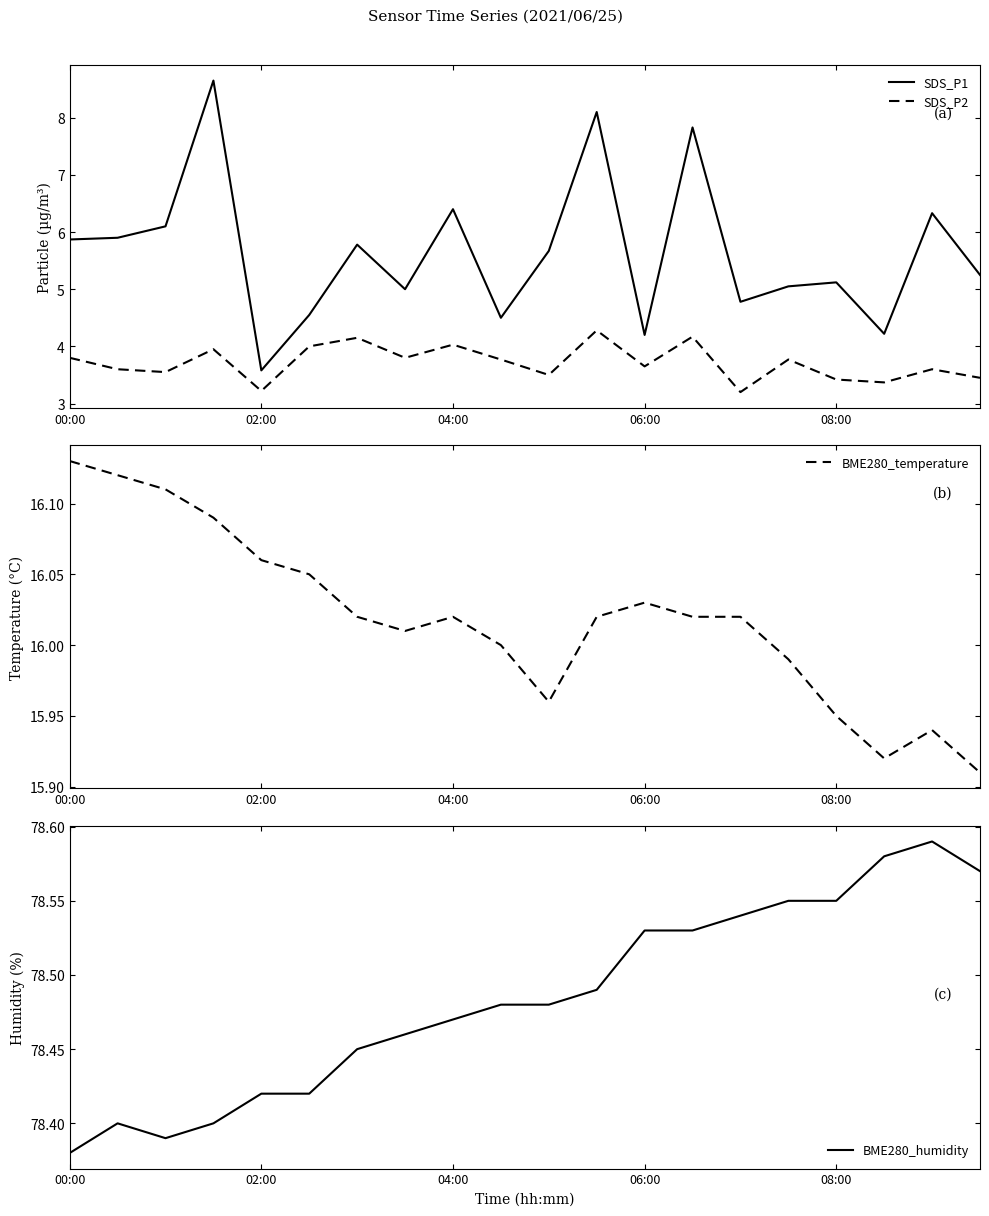

Reading right to left, transcribe all the data shown in this chart.

SDS_P1: 5.2	6.3	4.2	5.1	5.0	4.8	7.8	4.2	8.1	5.7	4.5	6.4	5.0	5.8	4.5	3.6	8.7	6.1	5.9	5.9
SDS_P2: 3.5	3.6	3.4	3.4	3.8	3.2	4.2	3.6	4.3	3.5	3.8	4.0	3.8	4.2	4.0	3.2	4.0	3.5	3.6	3.8
BME280_temperature: 15.9	15.9	15.9	15.9	16.0	16.0	16.0	16.0	16.0	16.0	16.0	16.0	16.0	16.0	16.1	16.1	16.1	16.1	16.1	16.1
BME280_humidity: 78.6	78.6	78.6	78.5	78.5	78.5	78.5	78.5	78.5	78.5	78.5	78.5	78.5	78.5	78.4	78.4	78.4	78.4	78.4	78.4